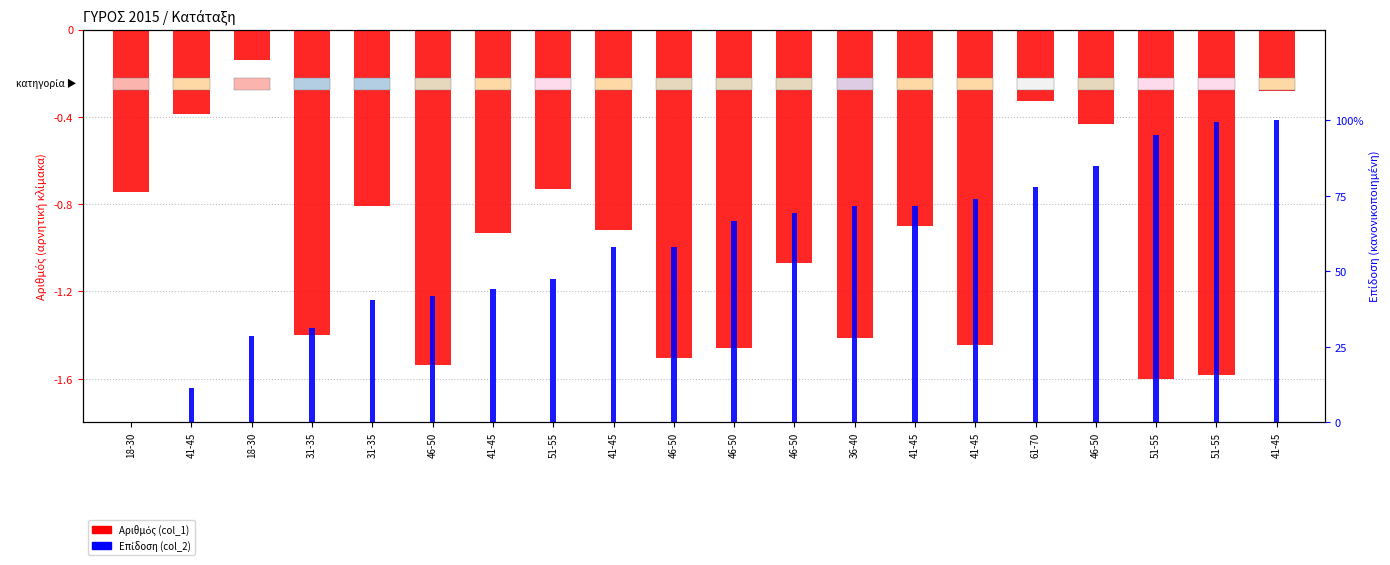

List the labels in order of Αριθμός (col_1) value, smallest first.

51-55, 51-55, 46-50, 46-50, 46-50, 41-45, 36-40, 31-35, 46-50, 41-45, 41-45, 41-45, 31-35, 18-30, 51-55, 46-50, 41-45, 61-70, 41-45, 18-30